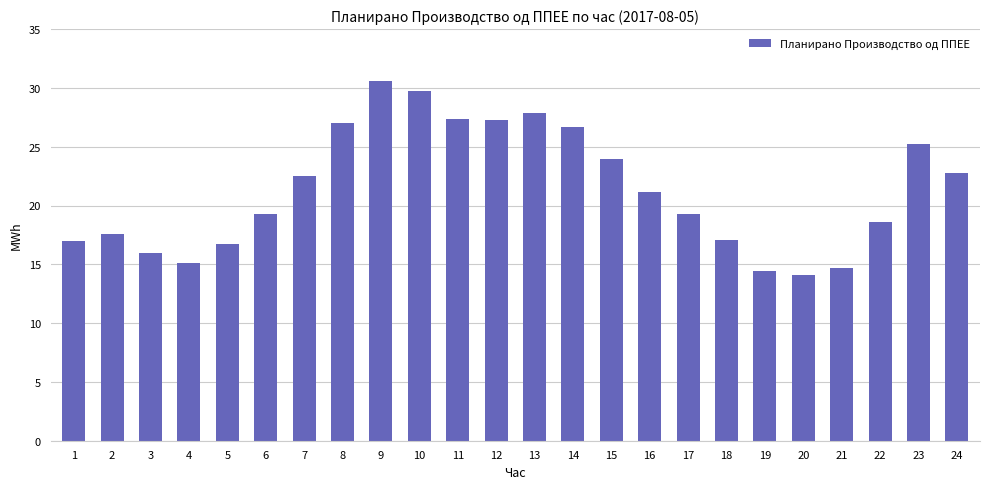

Is it true that the value at 20 is 14.1?

True